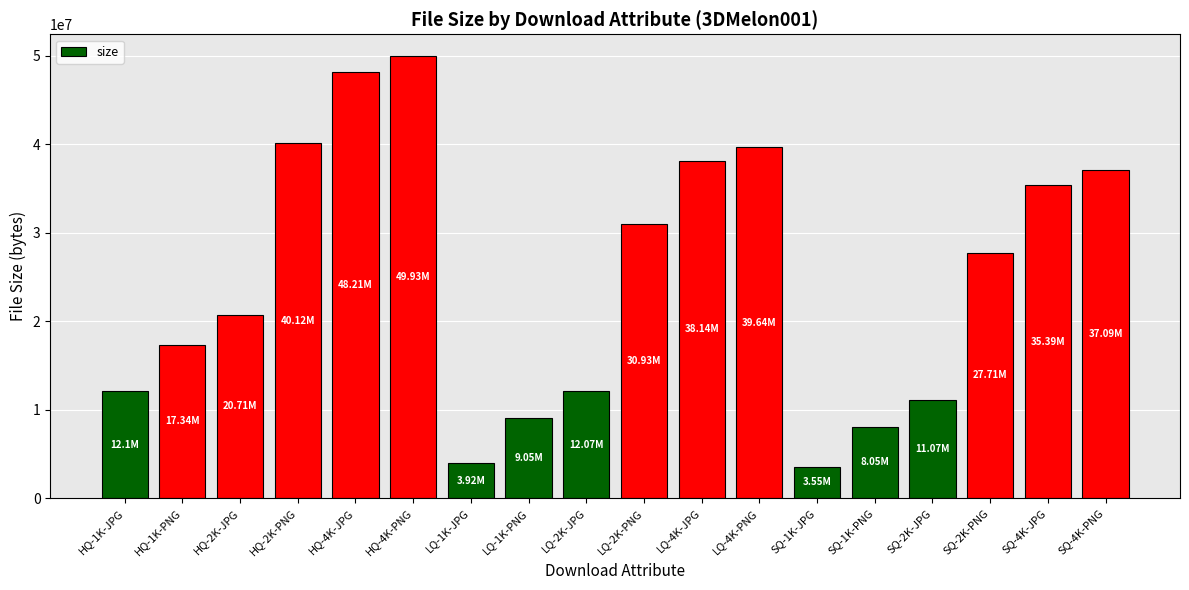

What is the sum of the values at SQ-2K-PNG and SQ-4K-PNG?

64802059